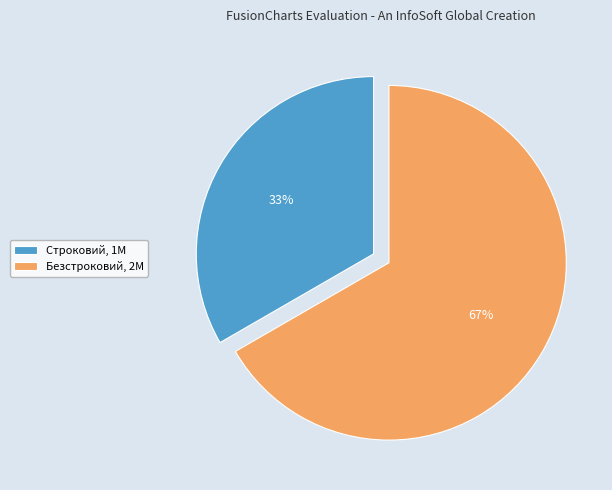

Which slice represents more than half of the pie?

Безстроковий